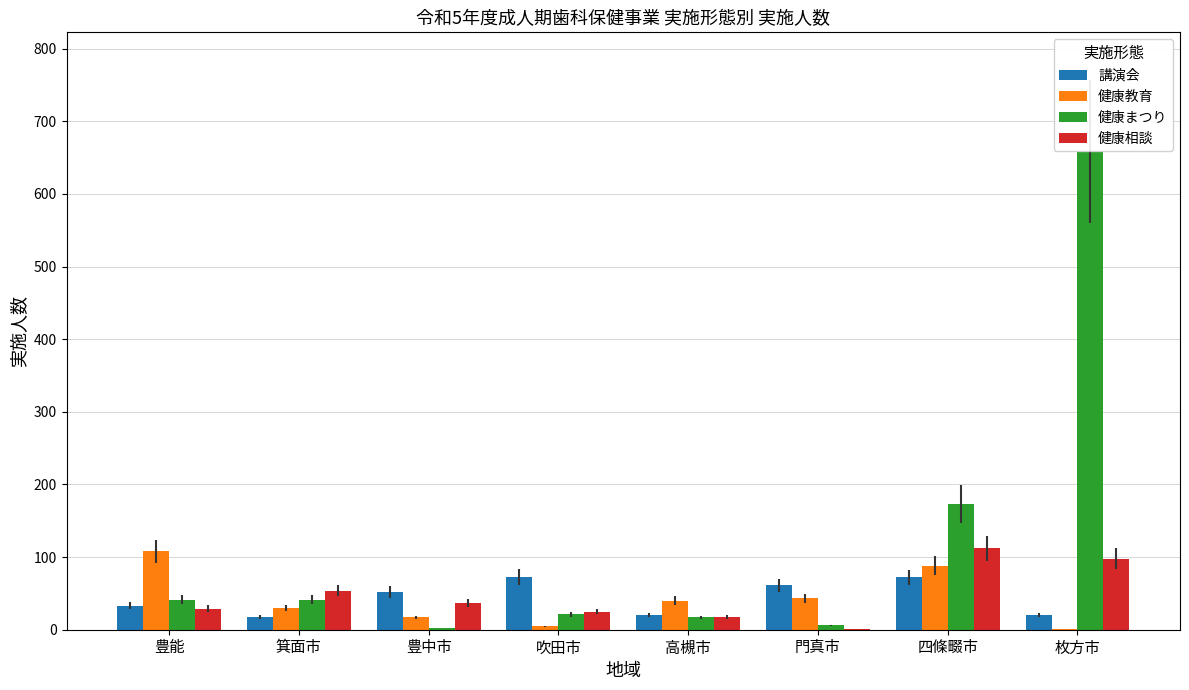

Between 高槻市 and 四條畷市, which series saw the biggest shift?

健康まつり